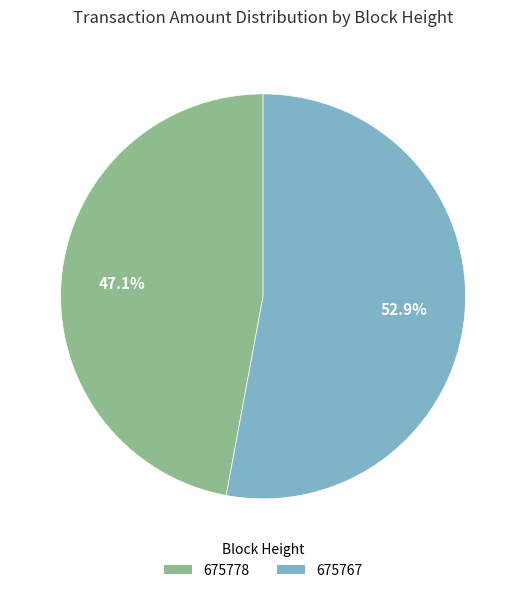

Is there a majority slice in this chart?

Yes